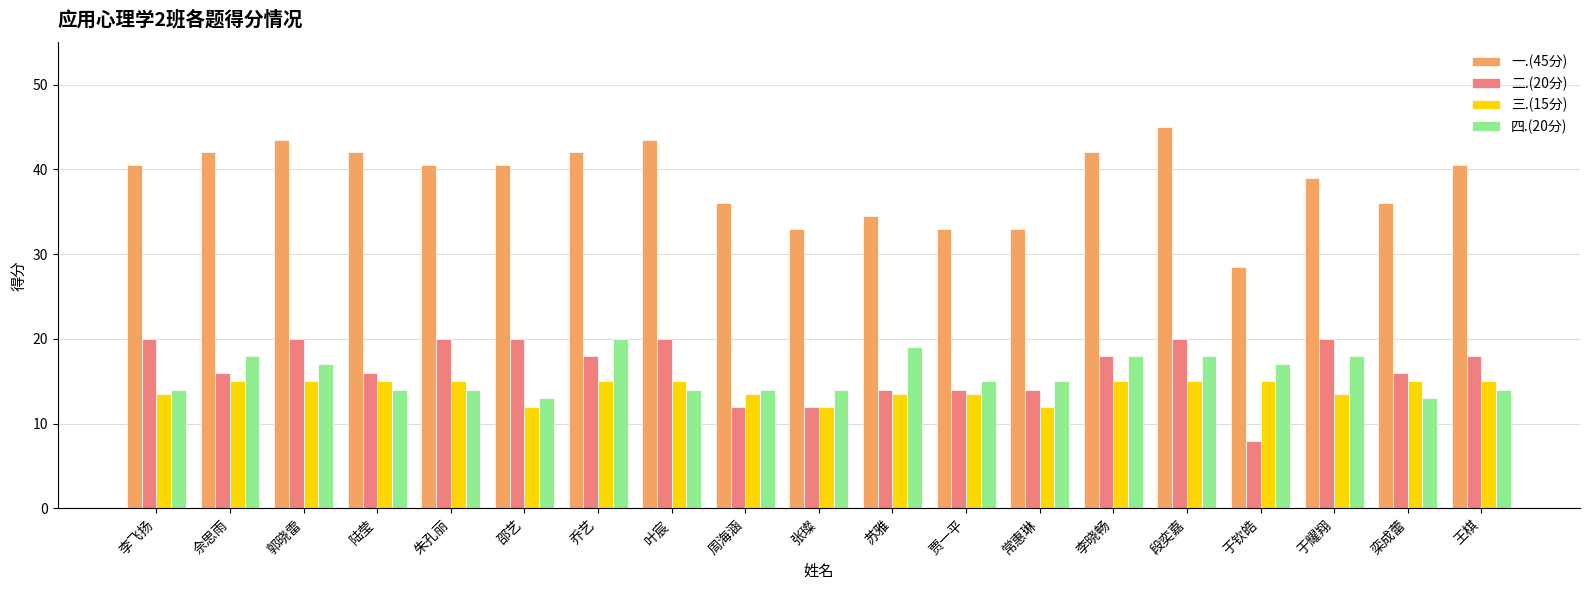

At which category is the sum across all series the highest?

段奕嘉